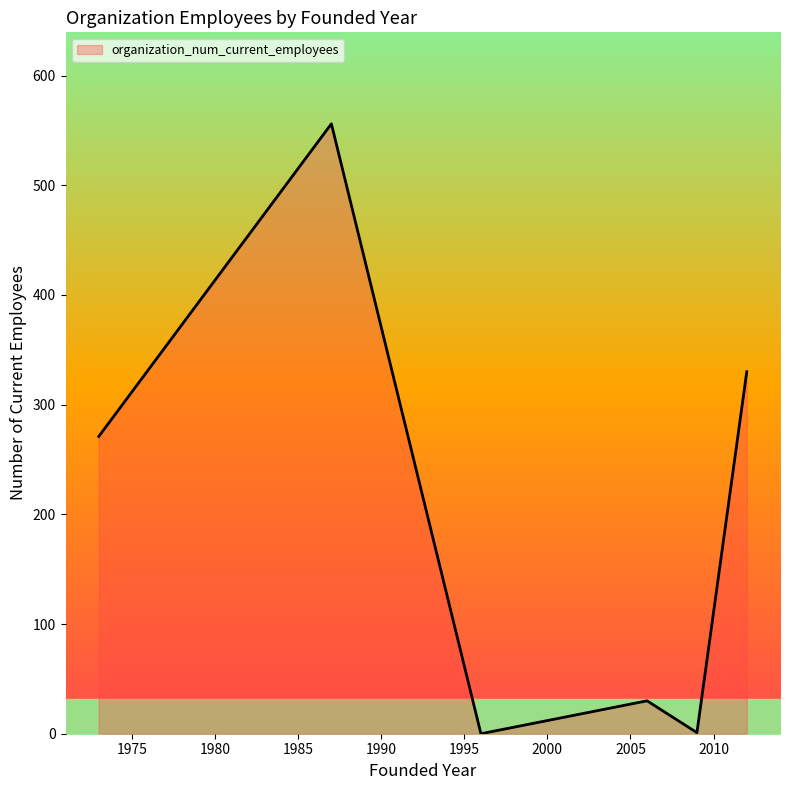

True or false: the data has more than 0 interior local peaks.

True